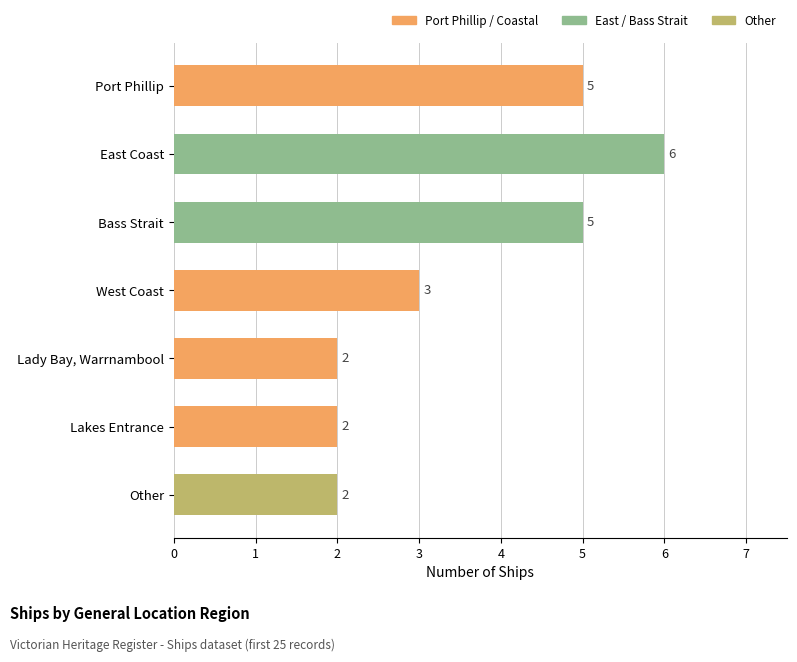

Reading bottom to top, what are all the values shown in this chart?

Other=2	Lakes Entrance=2	Lady Bay, Warrnambool=2	West Coast=3	Bass Strait=5	East Coast=6	Port Phillip=5